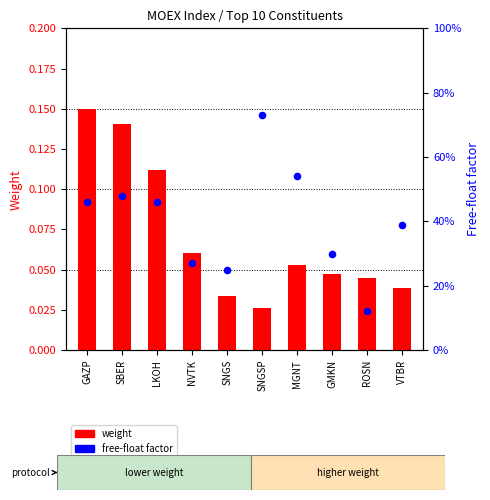

What are all the series names shown in the legend?

weight, free-float factor